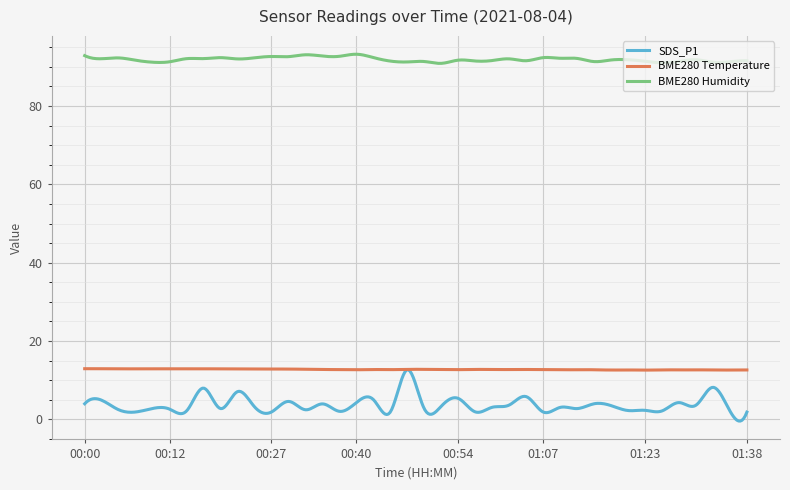

At how many categories does at least one series exceed 84?

400